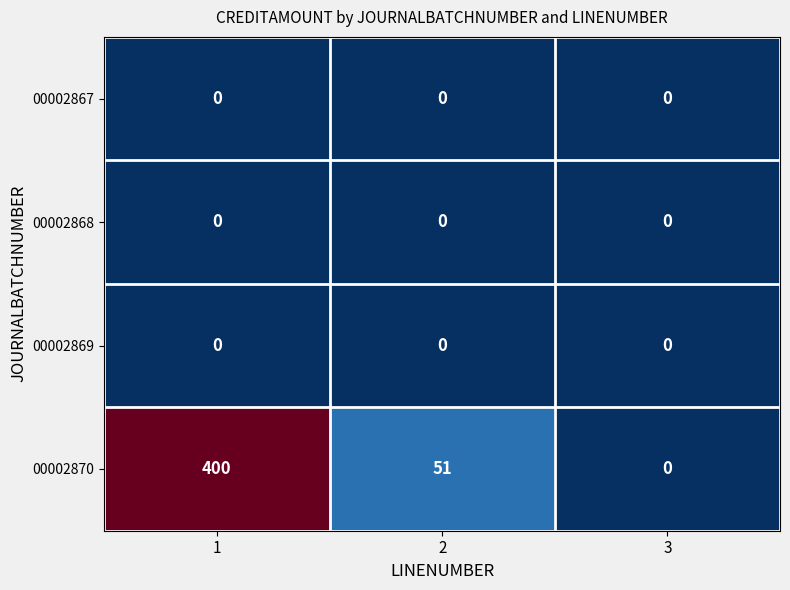

Reading left to right, what are all the values shown in this chart?

00002867: 1=0	2=0	3=0
00002868: 1=0	2=0	3=0
00002869: 1=0	2=0	3=0
00002870: 1=400	2=51	3=0